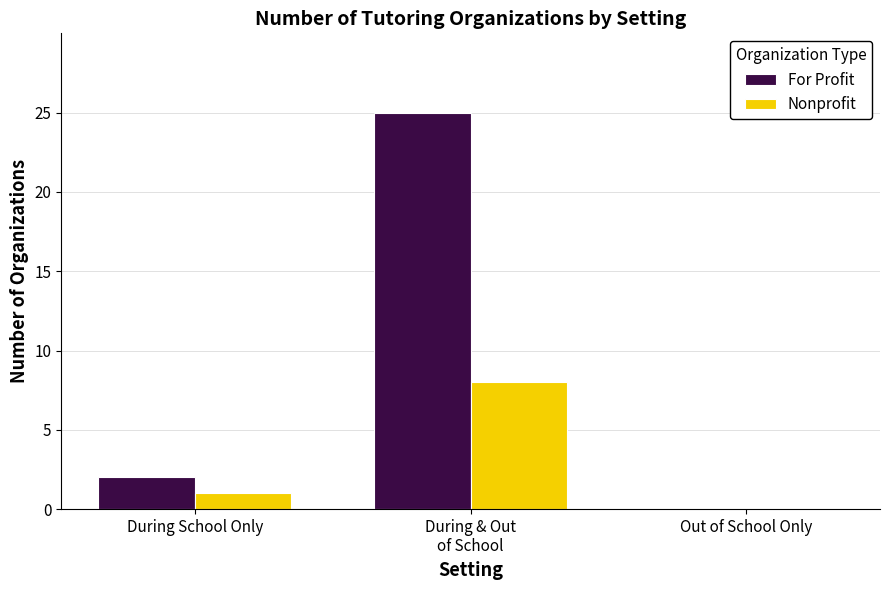

The value of Nonprofit at During School Only is 2. True or false?

False